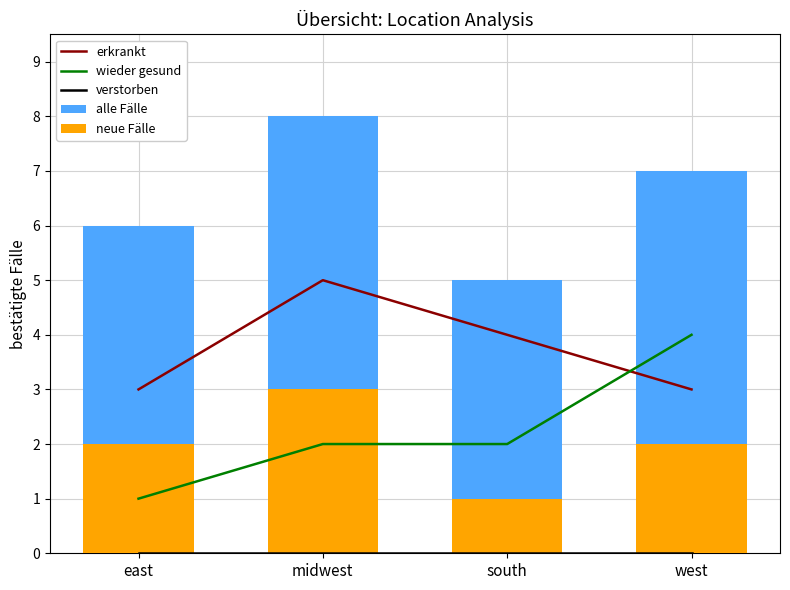

Which series changed the most between midwest and south?

alle Fälle